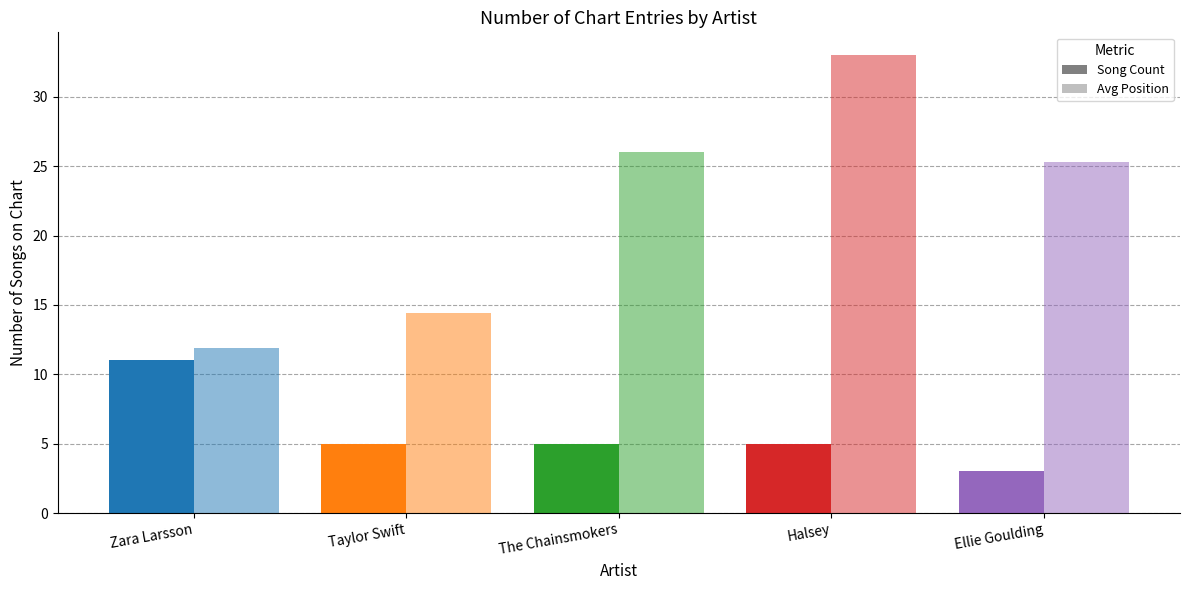

The value of Avg Position at The Chainsmokers is 26.0. True or false?

True